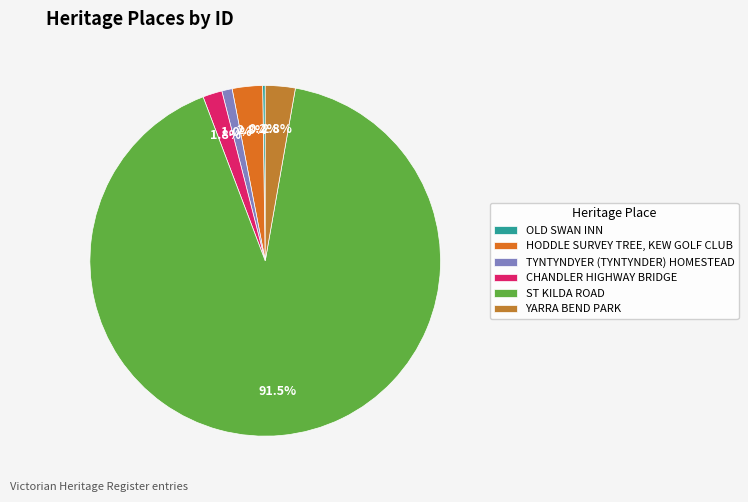

Which has a higher value, OLD SWAN INN or CHANDLER HIGHWAY BRIDGE?

CHANDLER HIGHWAY BRIDGE